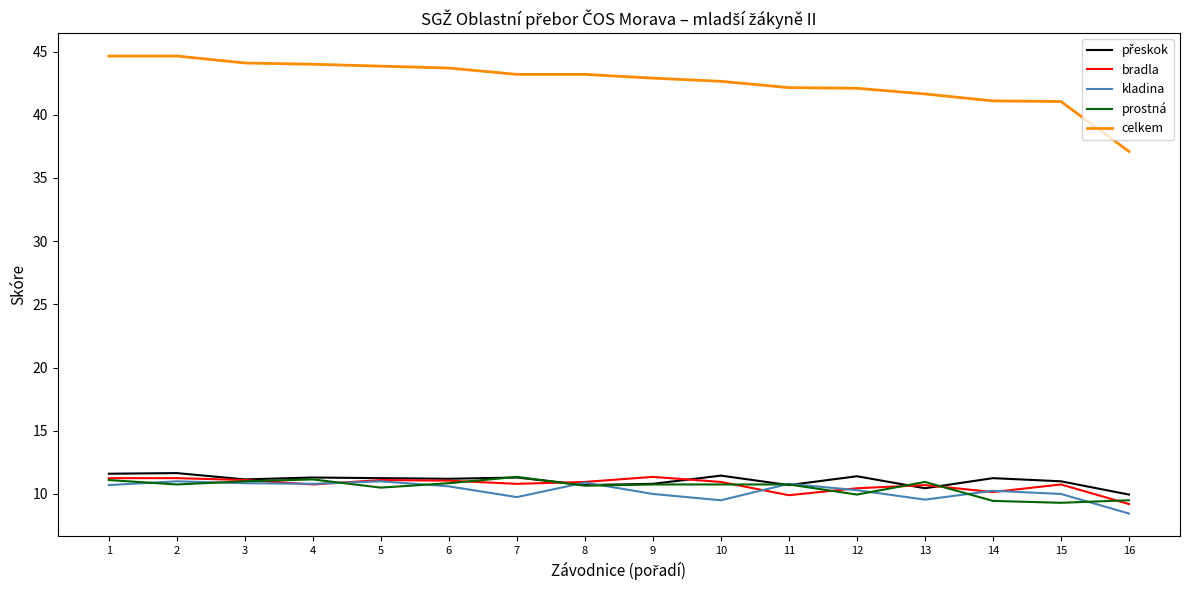

What is the approximate value of bradla at 6?

11.1